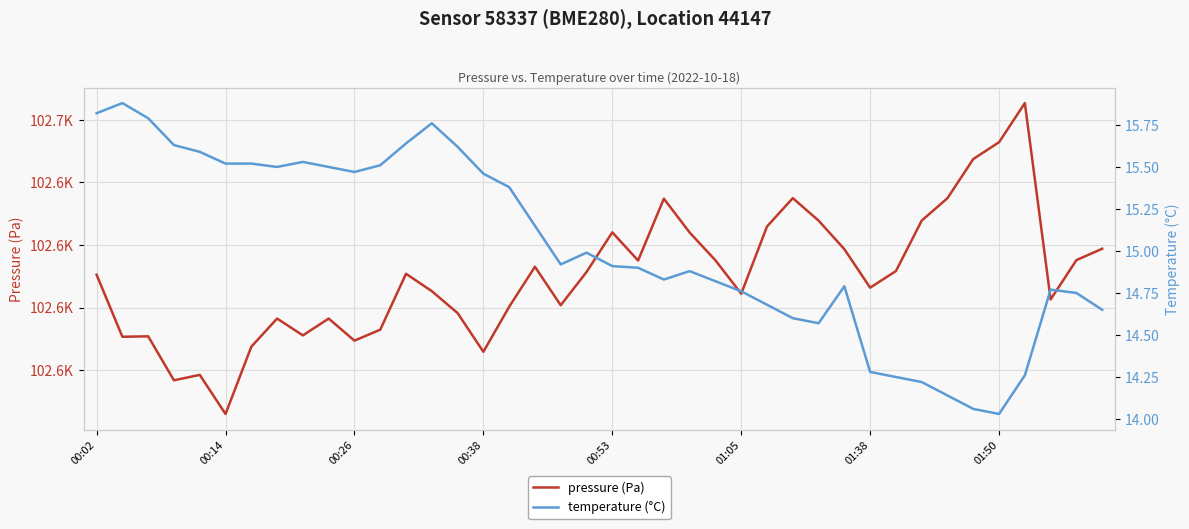

What is the sum of all temperature (°C) values?

601.3